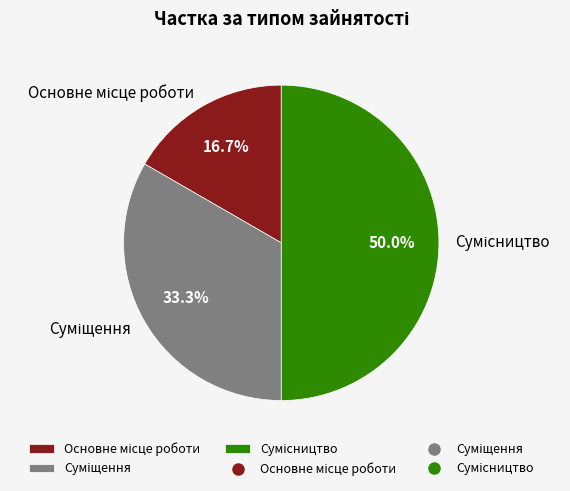

Between Суміщення and Основне місце роботи, which is larger?

Суміщення